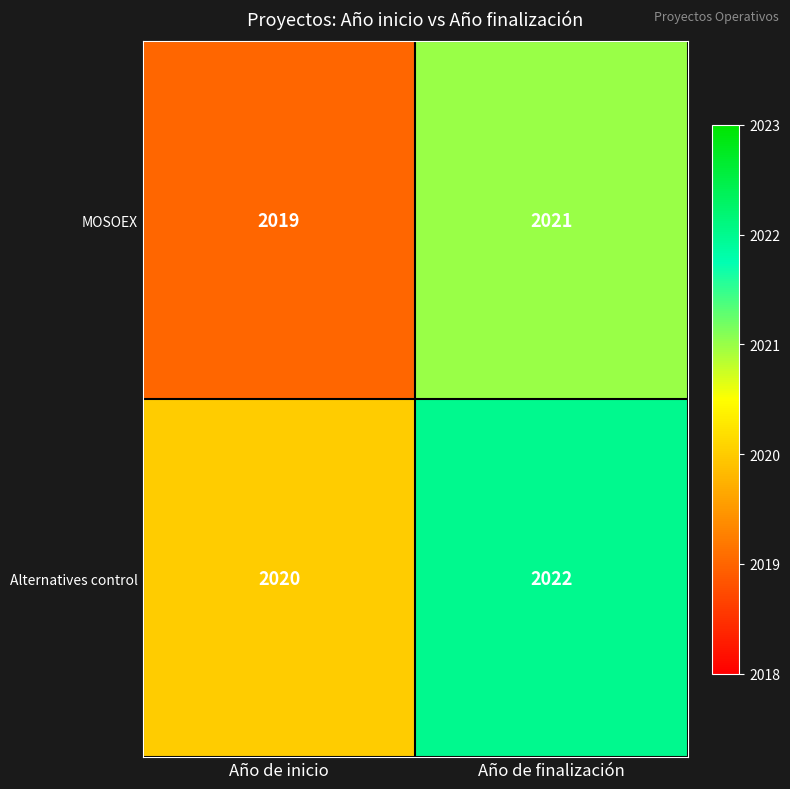

Which series has the largest total across all categories?

Alternatives control